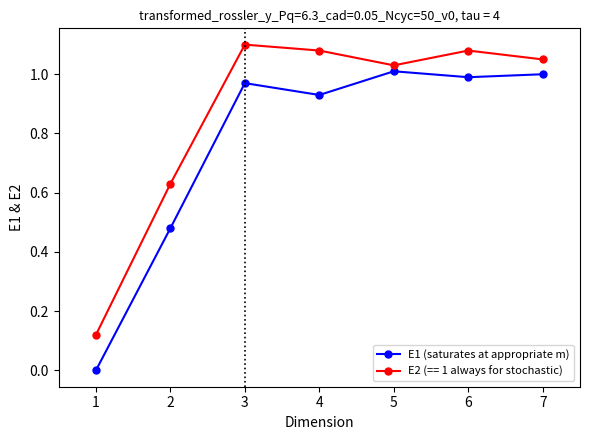

True or false: E2 (== 1 always for stochastic) has more than 2 points higher than both neighbors.

False